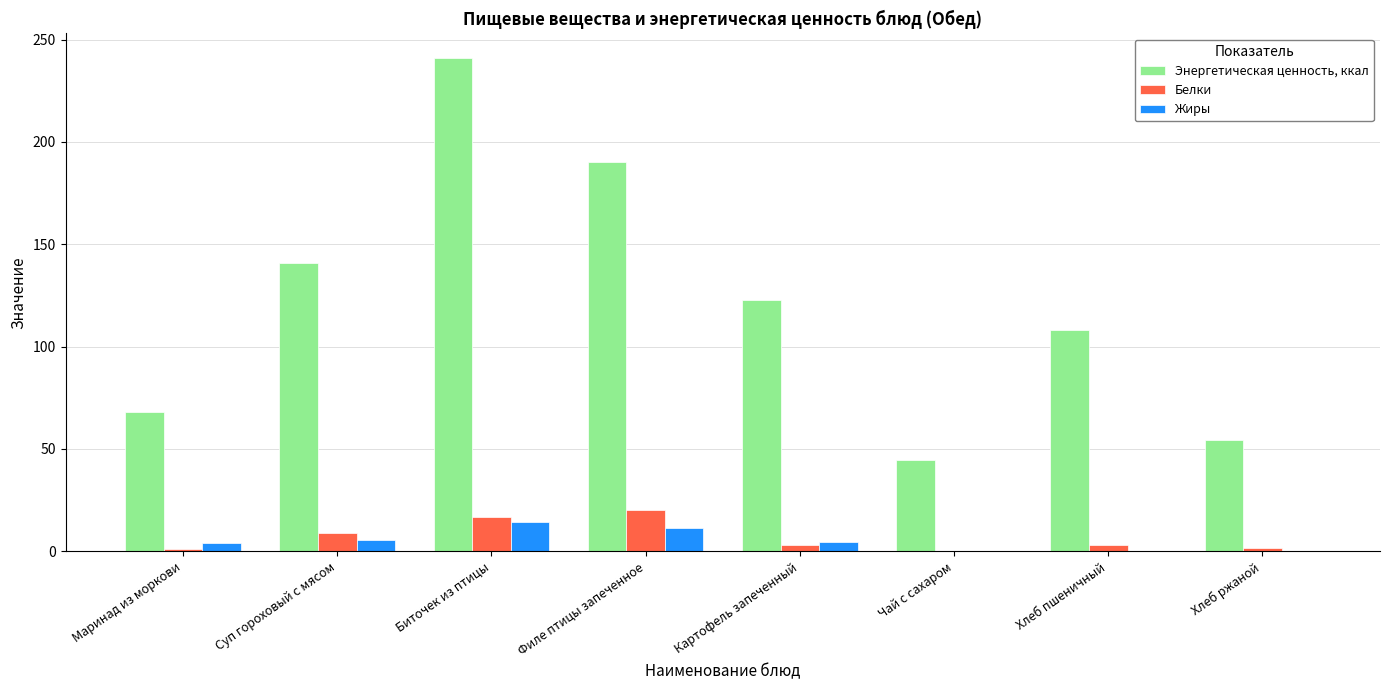

What is the greatest value displayed?

240.9